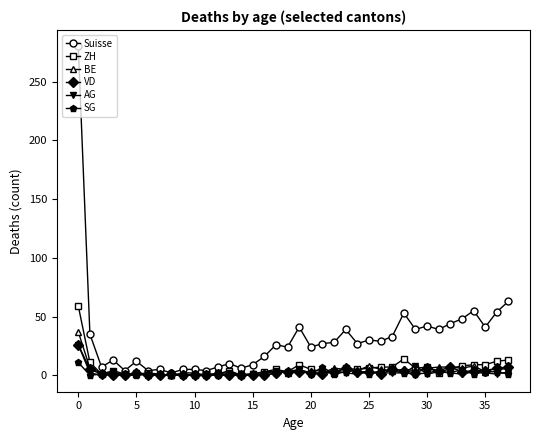

How many categories are shown in the chart?

38